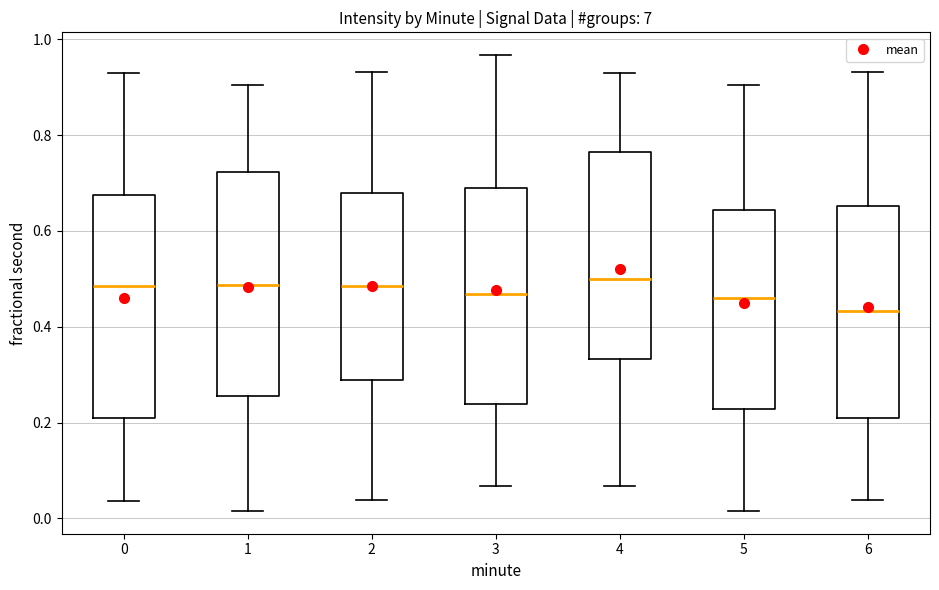

Reading left to right, transcribe this box plot: for each box, give where its median line is, the range the box spans, and where its two whiskers end, as read against the y-axis. The values are not printed on the chart, so give them approximately, as read against the axis.

0: median 0.48, box 0.20 to 0.68, whiskers 0.04 to 0.92
1: median 0.48, box 0.26 to 0.72, whiskers 0.02 to 0.90
2: median 0.48, box 0.28 to 0.68, whiskers 0.04 to 0.94
3: median 0.46, box 0.24 to 0.70, whiskers 0.06 to 0.96
4: median 0.50, box 0.34 to 0.76, whiskers 0.06 to 0.92
5: median 0.46, box 0.22 to 0.64, whiskers 0.02 to 0.90
6: median 0.44, box 0.20 to 0.66, whiskers 0.04 to 0.94